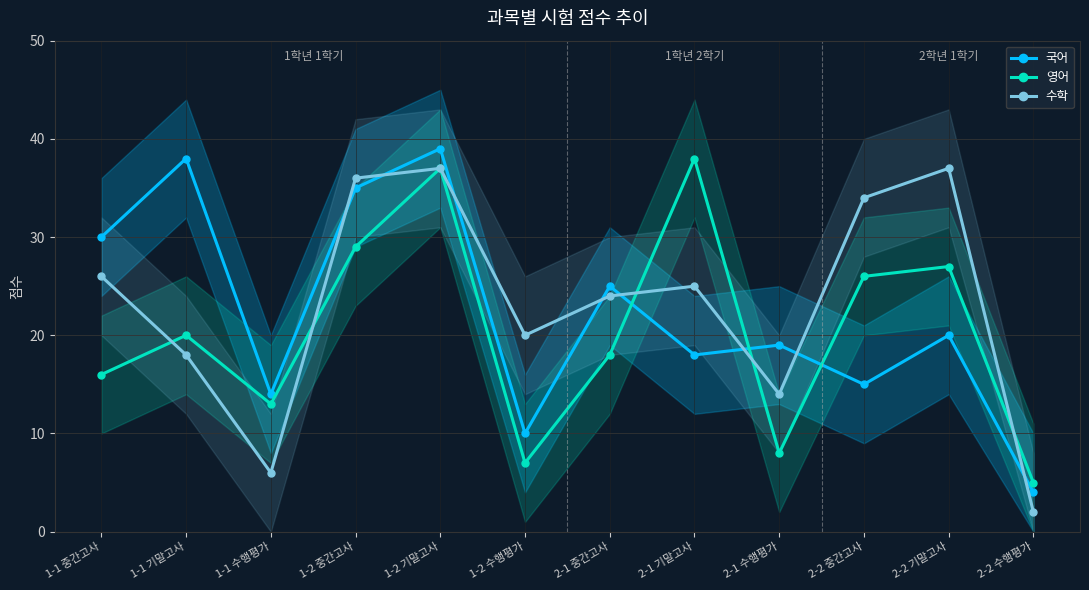

True or false: 수학 has more than 2 points higher than both neighbors.

True